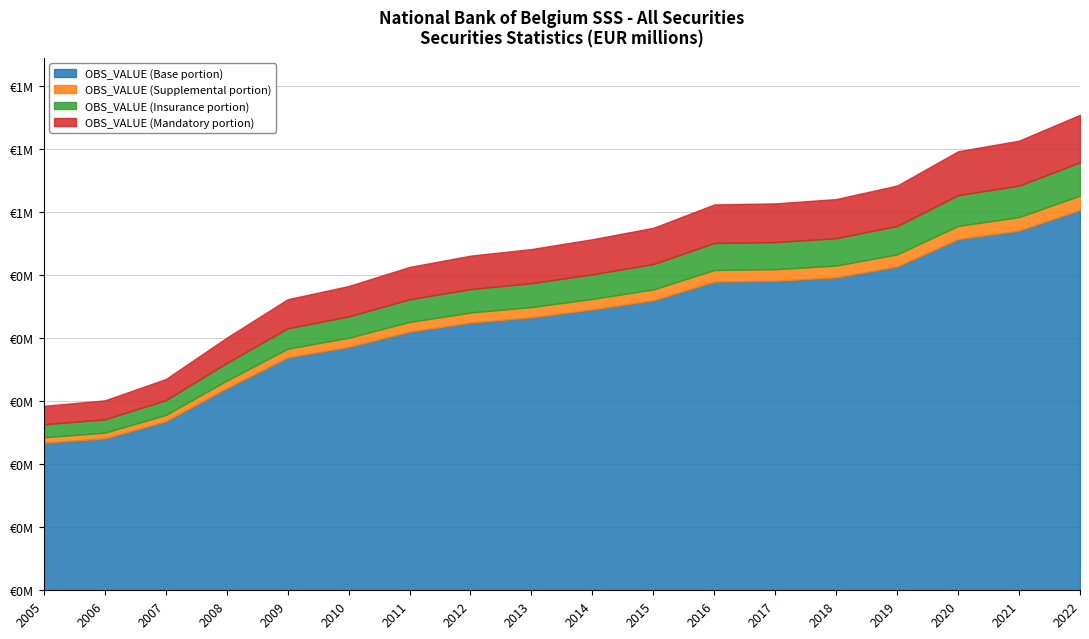

Does the chart have visible grid lines?

Yes